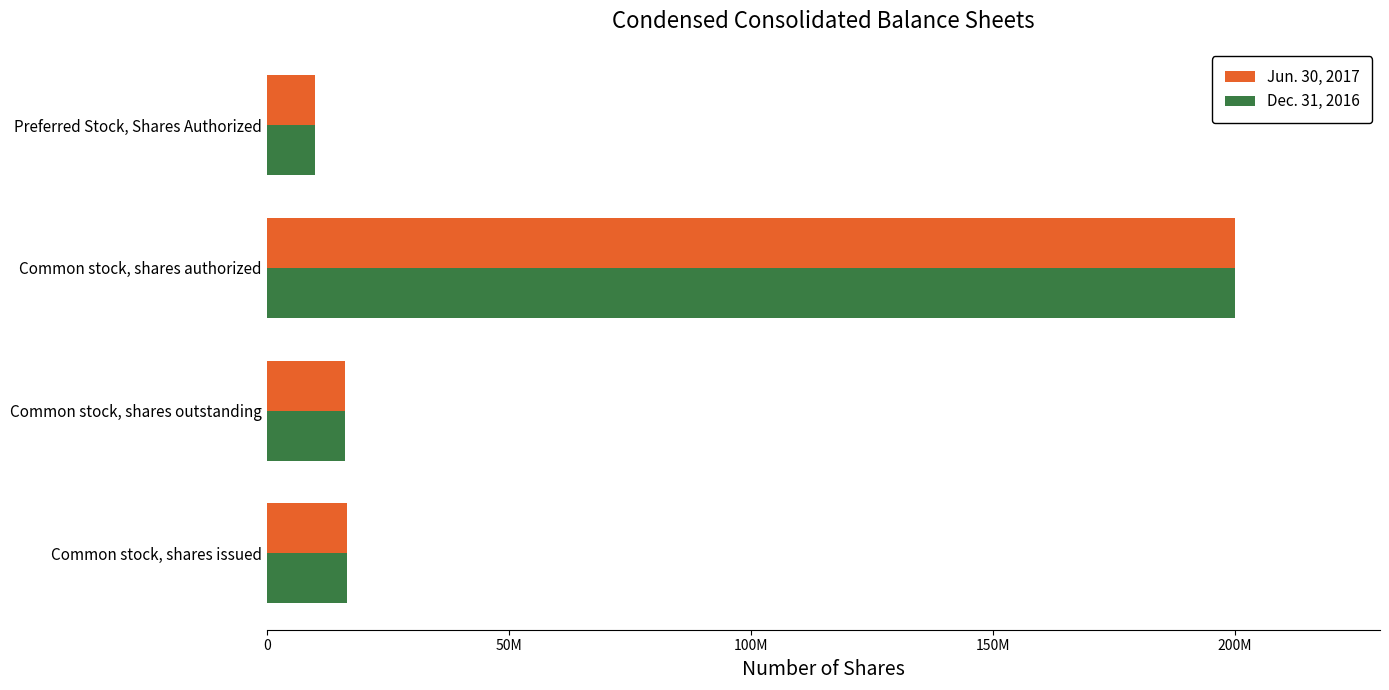

What are all the series names shown in the legend?

Jun. 30, 2017, Dec. 31, 2016